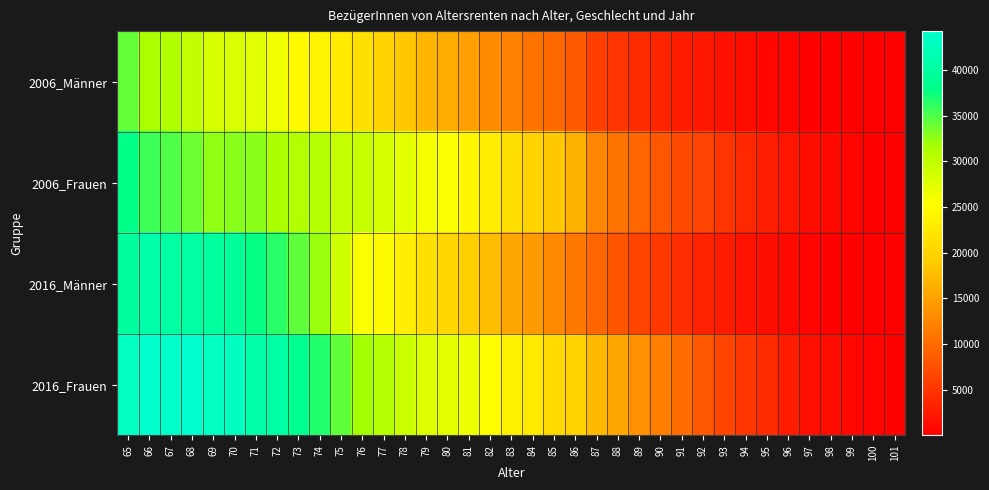

At how many categories does at least one series exceed 31662?

12